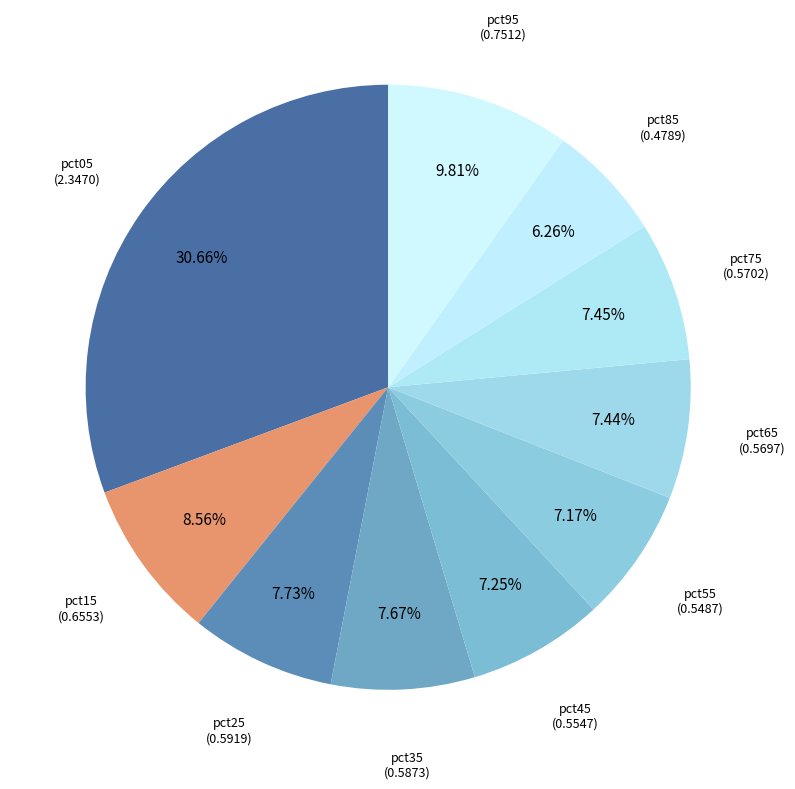

How many slices are in this pie chart?

10